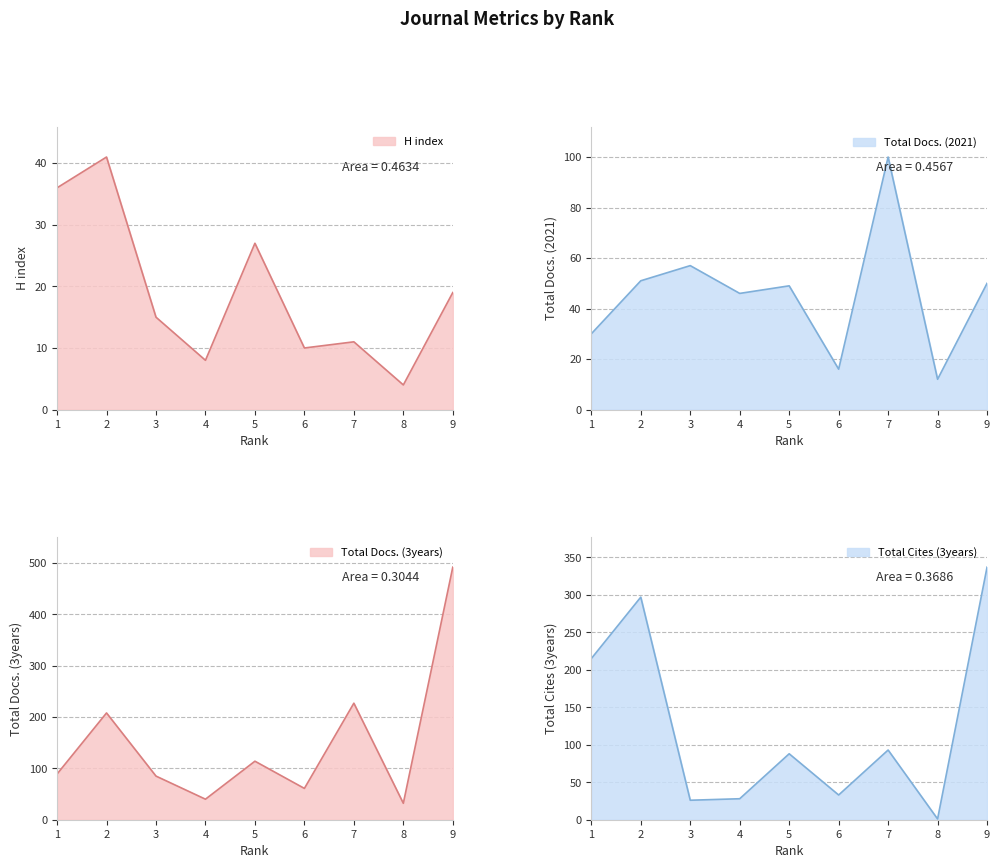

Which series has the largest range (max minus min)?

Total Docs. (3years)